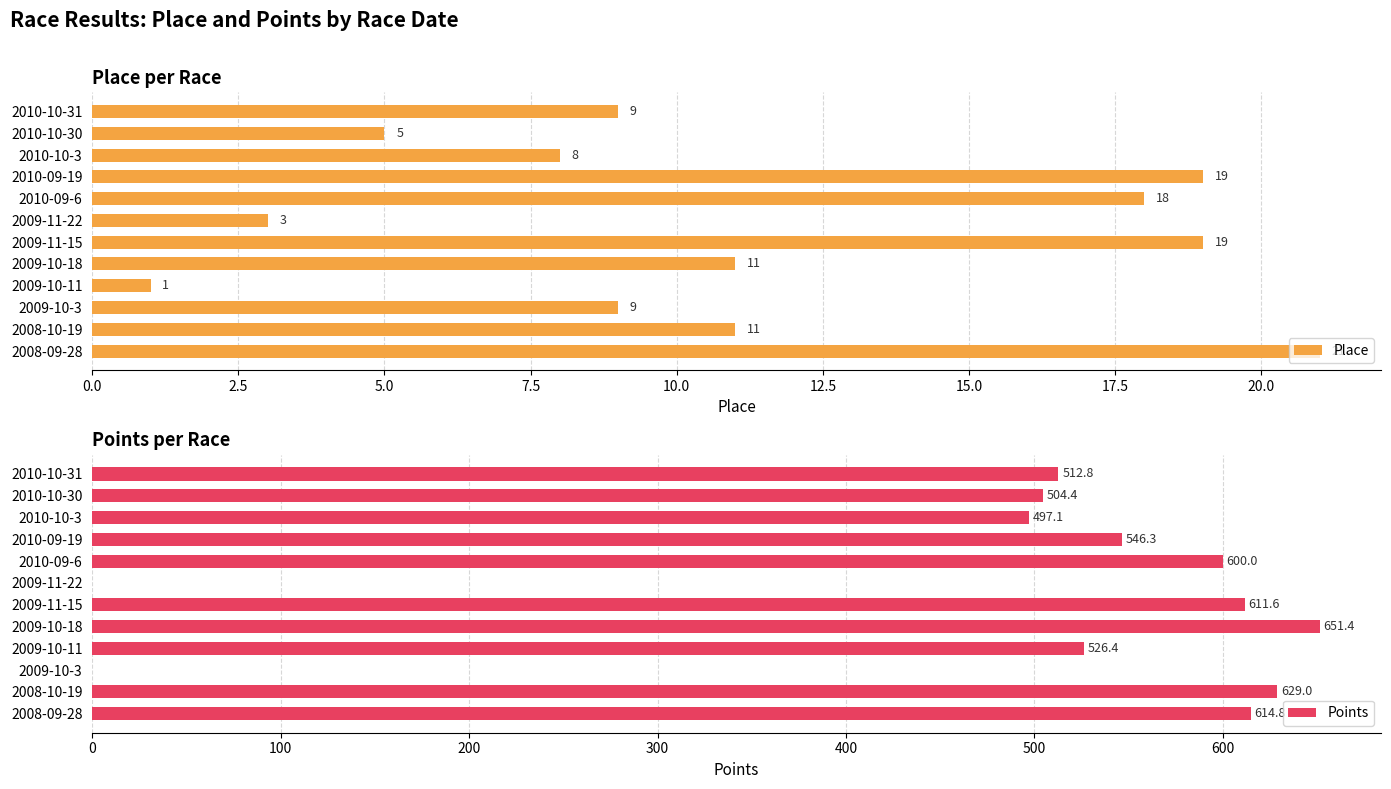

At which label does Place reach its peak?

2008-09-28